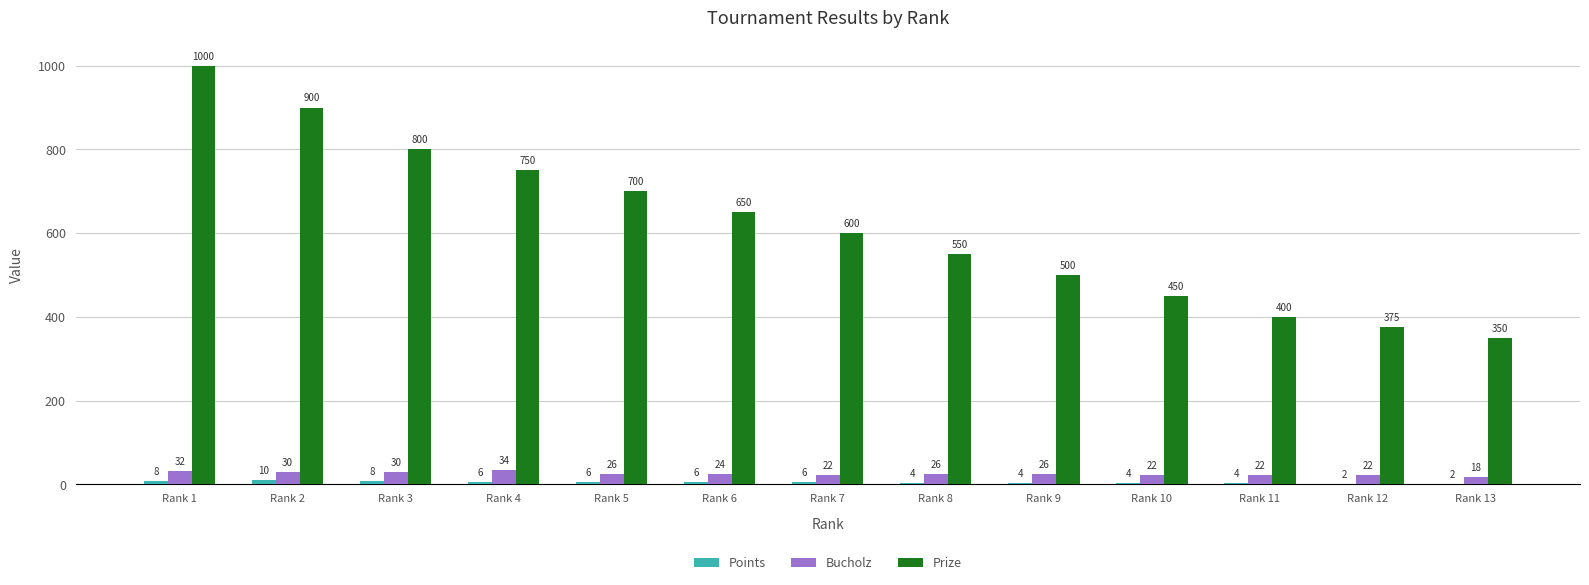

Read the Bucholz value at Rank 10.

22